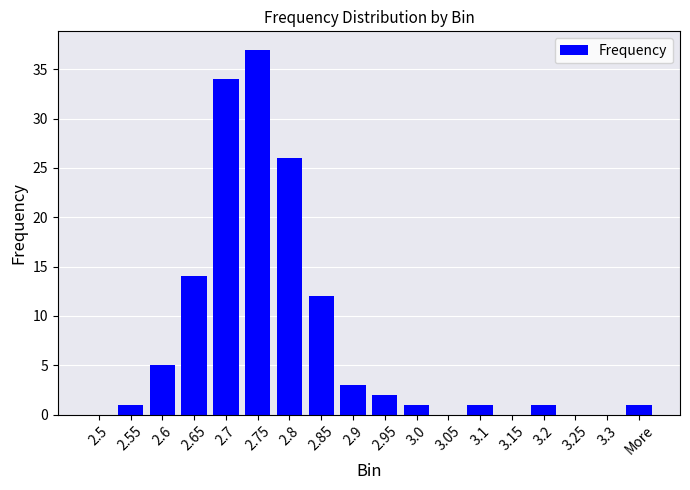

What is the maximum value shown in the chart?

37